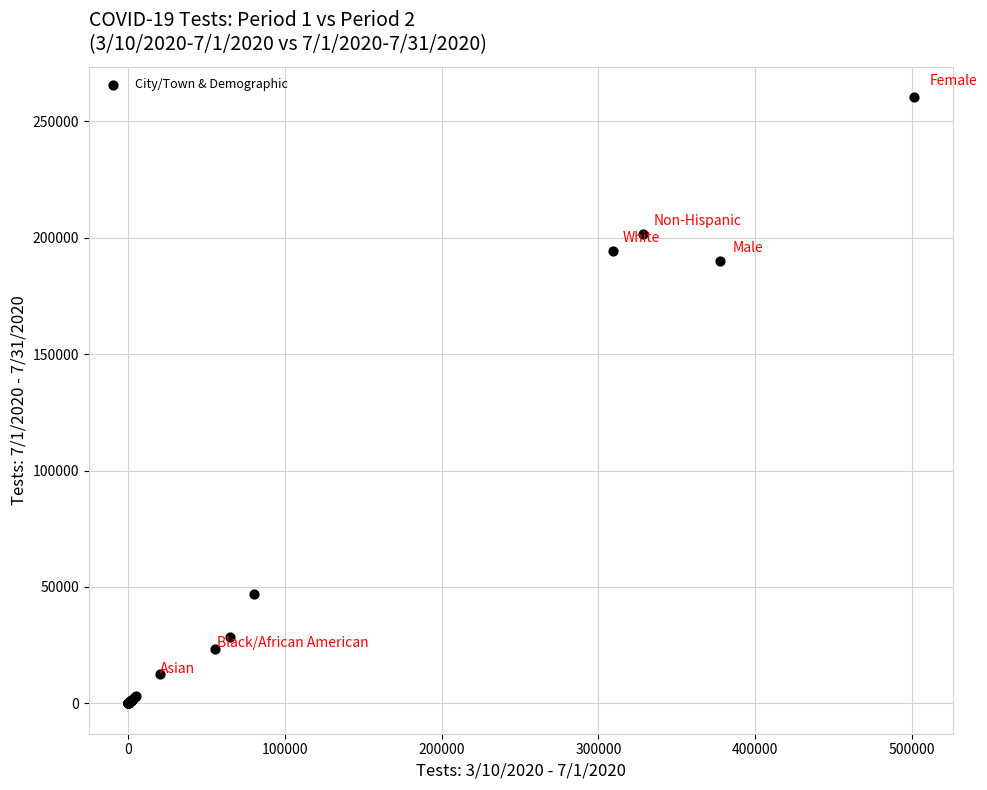

What Y value in the scatter plot is closest to 130163?

189858